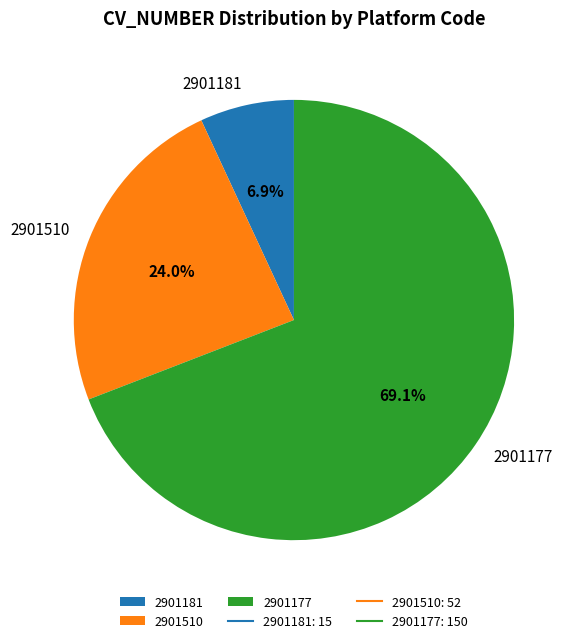

To the nearest percent, what is the combined percentage of 2901181 and 2901177?

76%